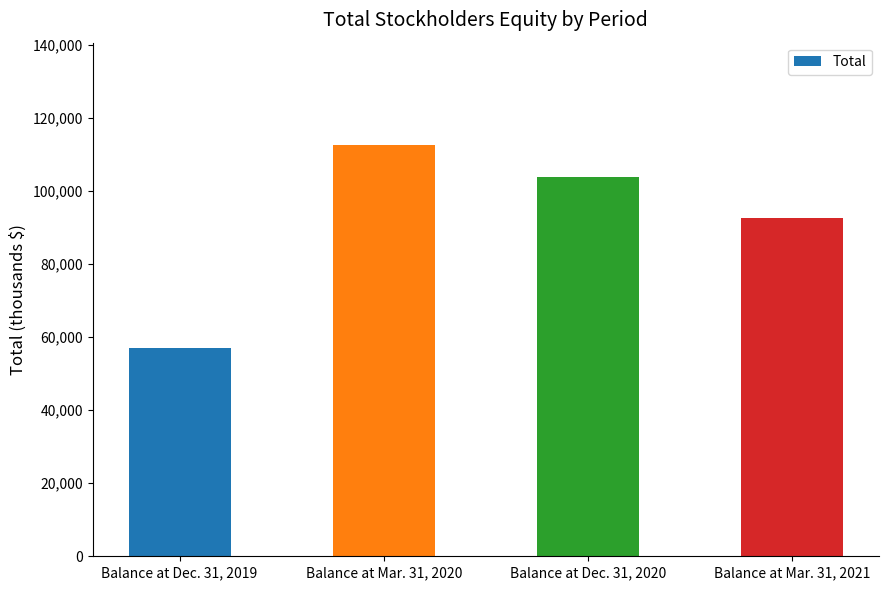

Reading right to left, extract all data points from this chart.

Balance at Mar. 31, 2021=92635	Balance at Dec. 31, 2020=103806	Balance at Mar. 31, 2020=112408	Balance at Dec. 31, 2019=57052